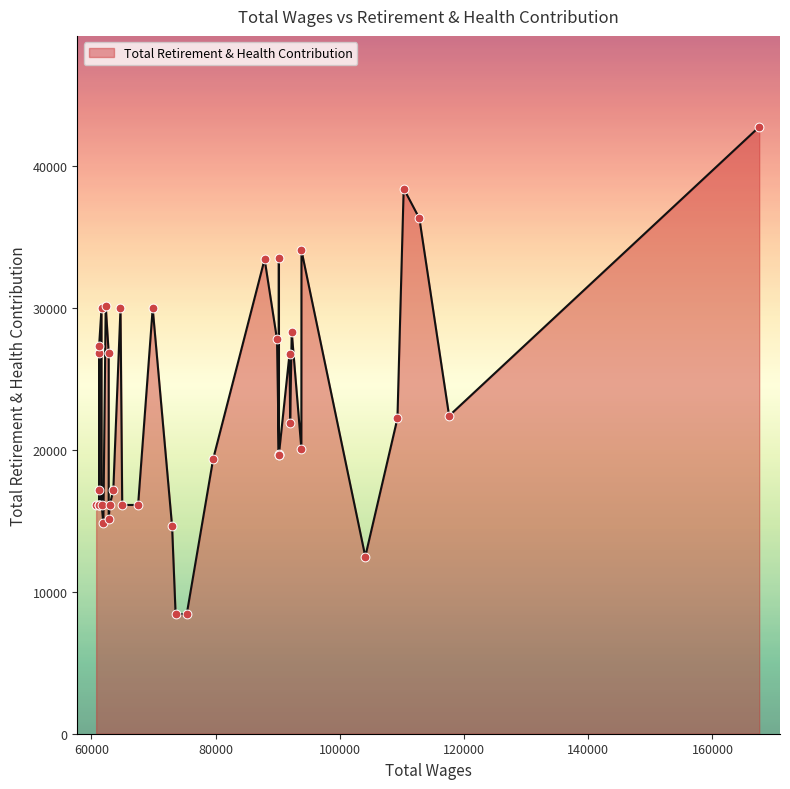

Which has a higher value, 11 or 20?

11